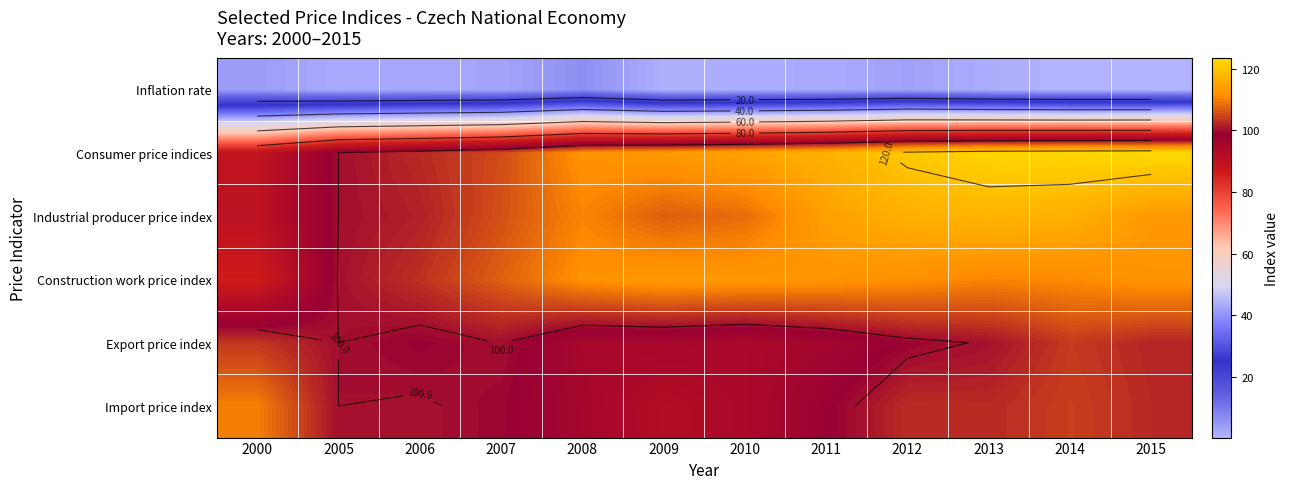

How many data points does each series have?

12